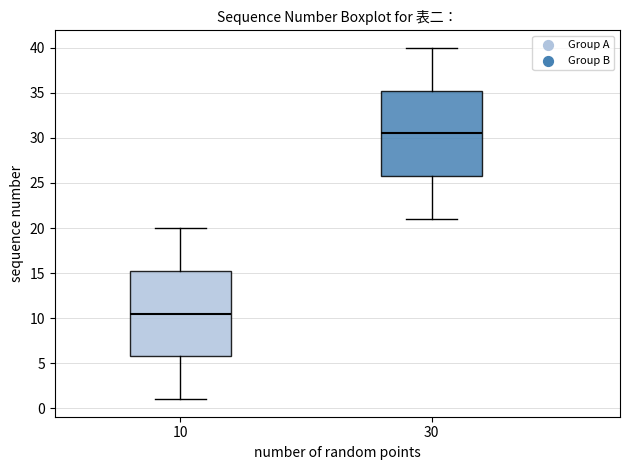

Reading left to right, transcribe this box plot: for each box, give where its median line is, the range the box spans, and where its two whiskers end, as read against the y-axis. The values are not printed on the chart, so give them approximately, as read against the axis.

10: median 10.5, box 6.0 to 15.5, whiskers 1.0 to 20.0
30: median 30.5, box 26.0 to 35.5, whiskers 21.0 to 40.0